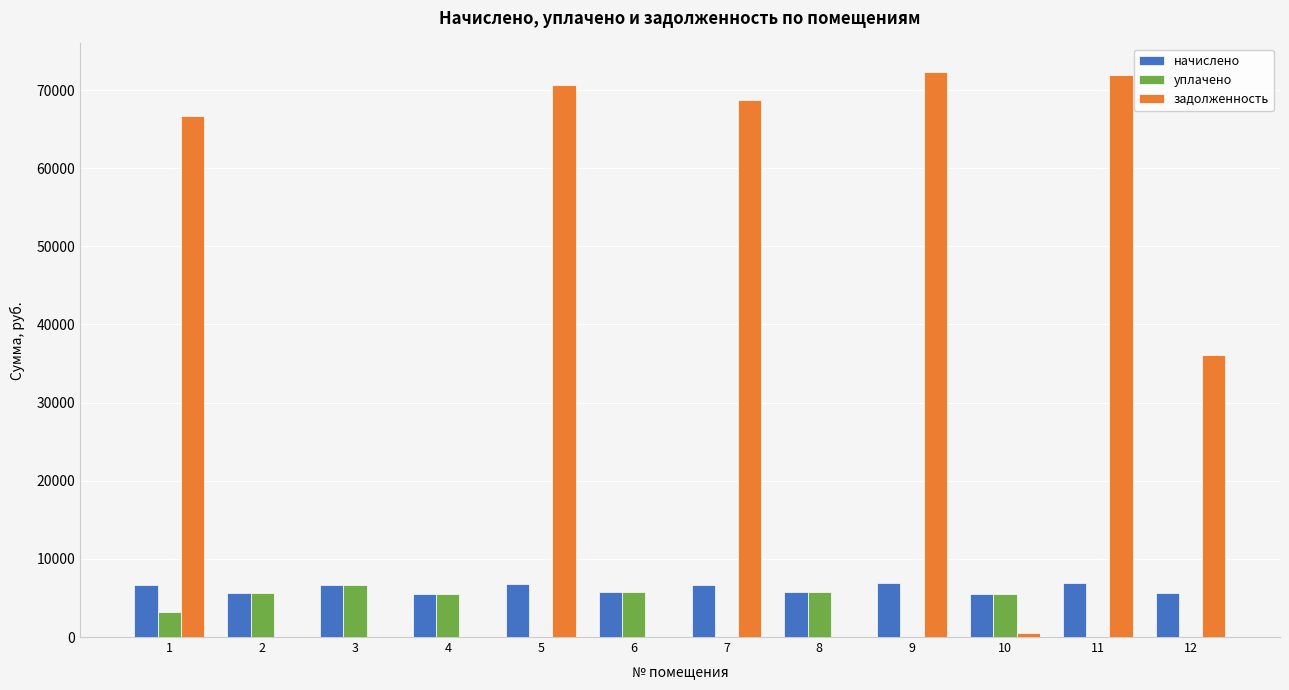

The начислено series shows 8653.5 at 4. True or false?

False